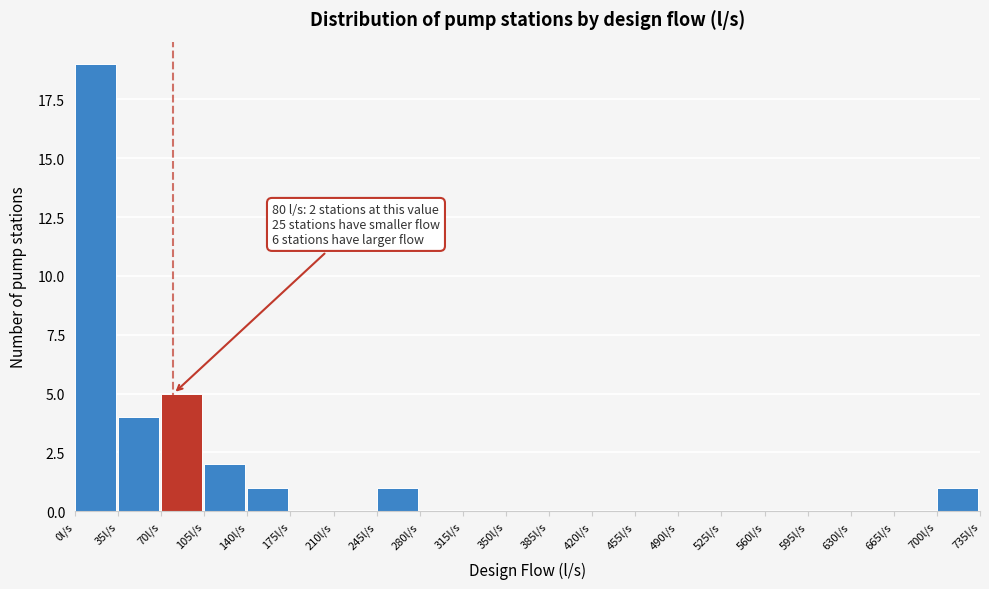

Which range on the x-axis has the tallest bar?

0 to 35